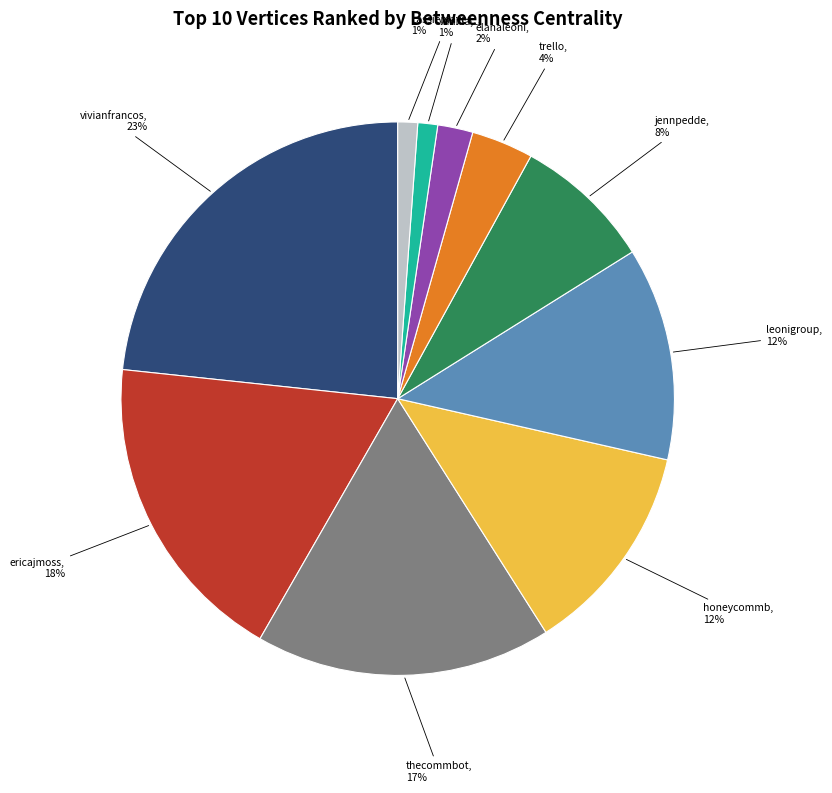

Does any single category account for the majority?

No